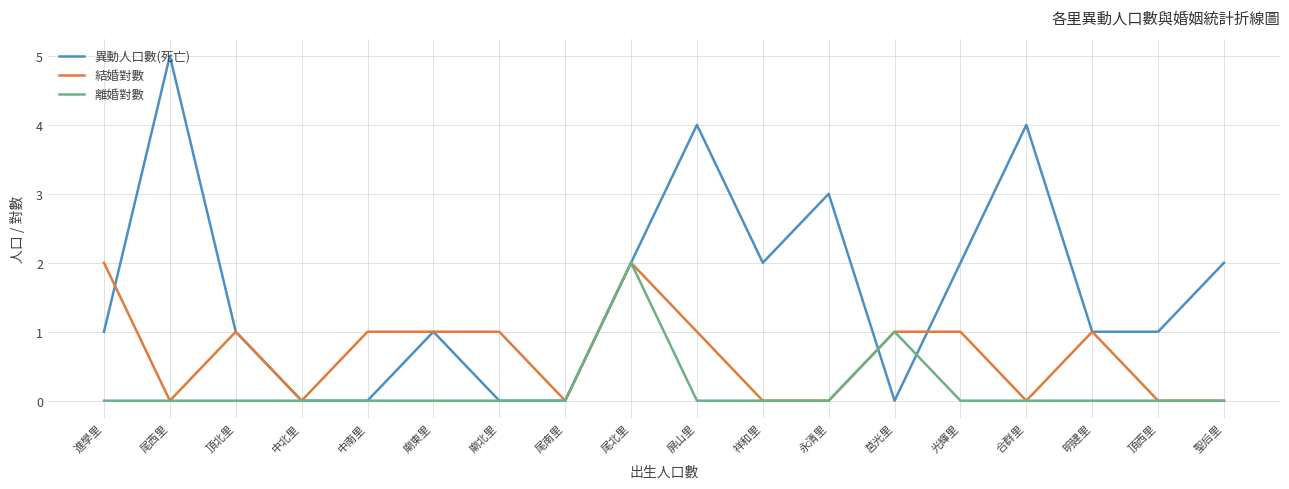

Is it true that 異動人口數(死亡) equals 3 at 尾南里?

False